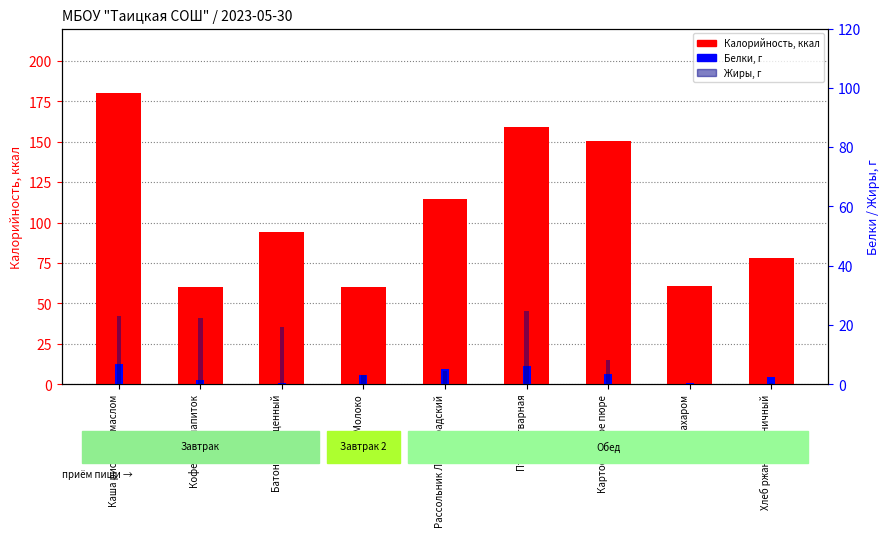

Between Батон обогащенный and Картофельное пюре, which series saw the biggest shift?

Калорийность